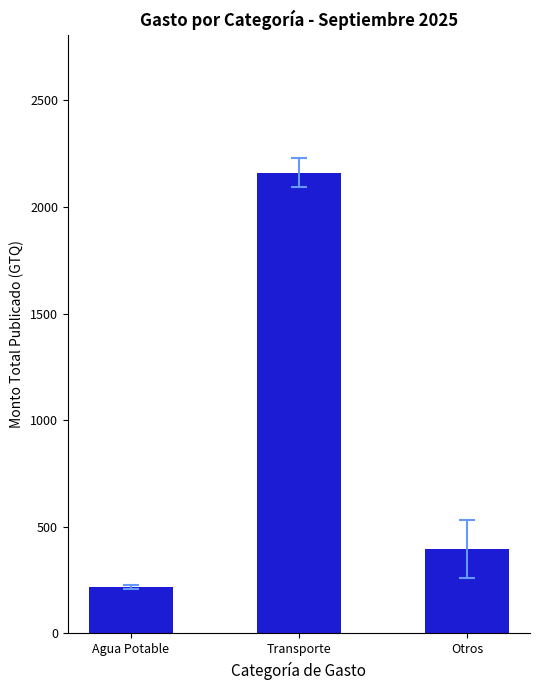

The chart shows a value of 925 at Transporte. True or false?

False